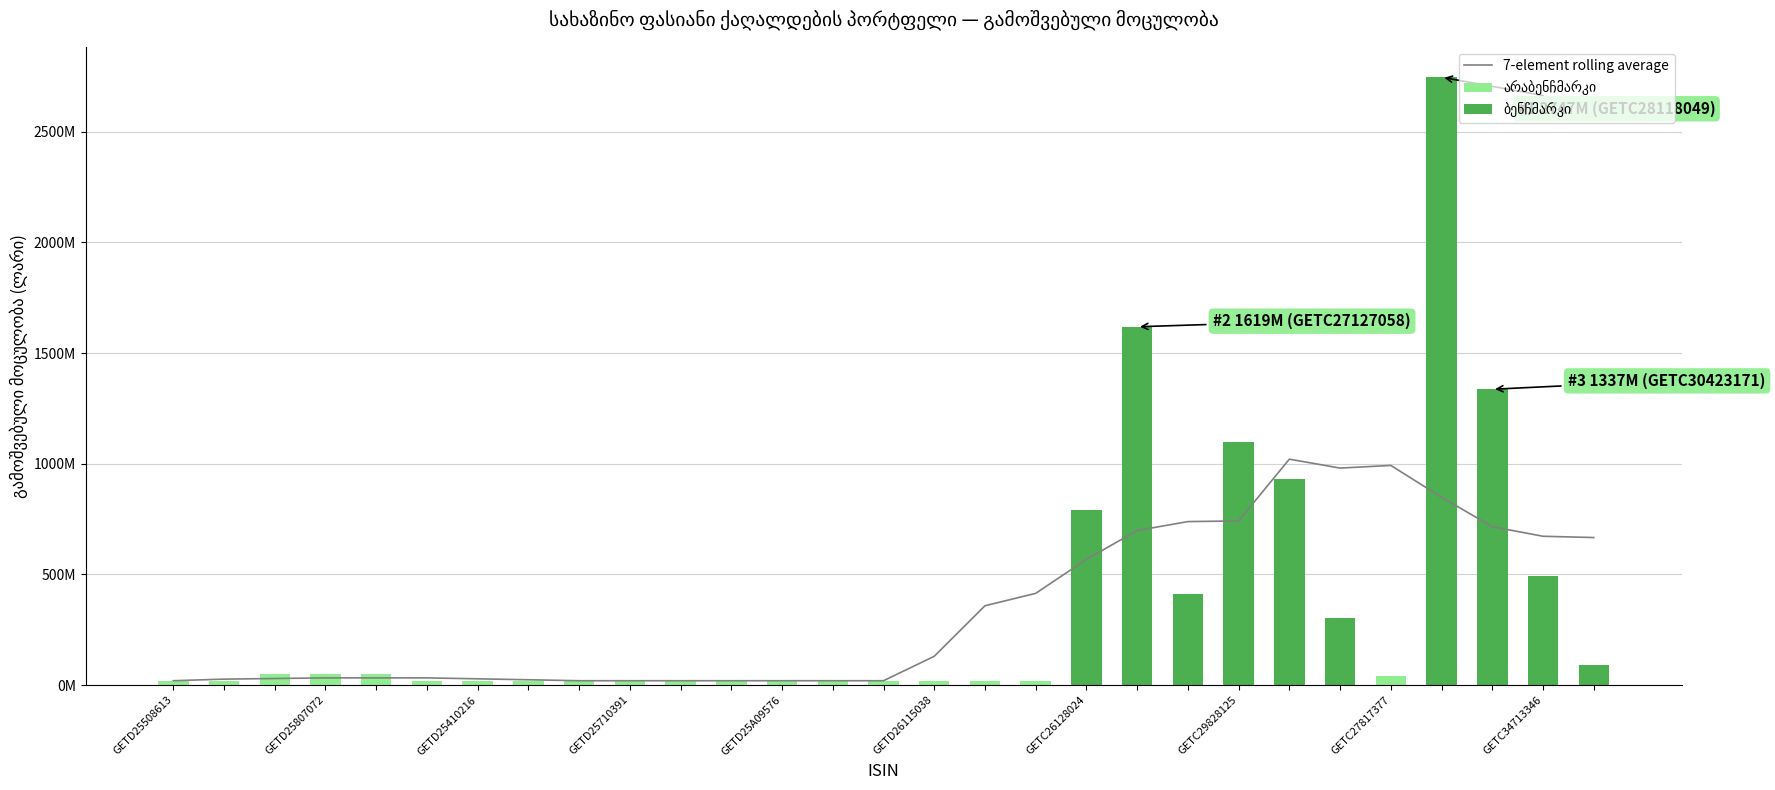

What is the label of the 26th bar from the left?

GETC28118049